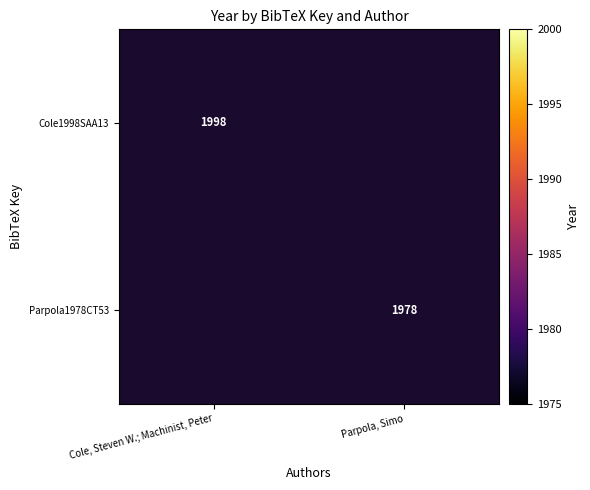

List the labels in order of Cole1998SAA13 value, smallest first.

Cole, Steven W.; Machinist, Peter, Parpola, Simo